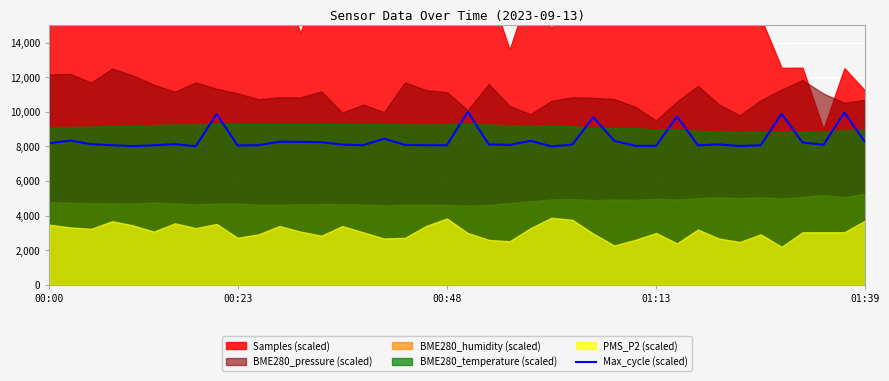

What is the lowest value of the Max_cycle (scaled) series?

8000.0